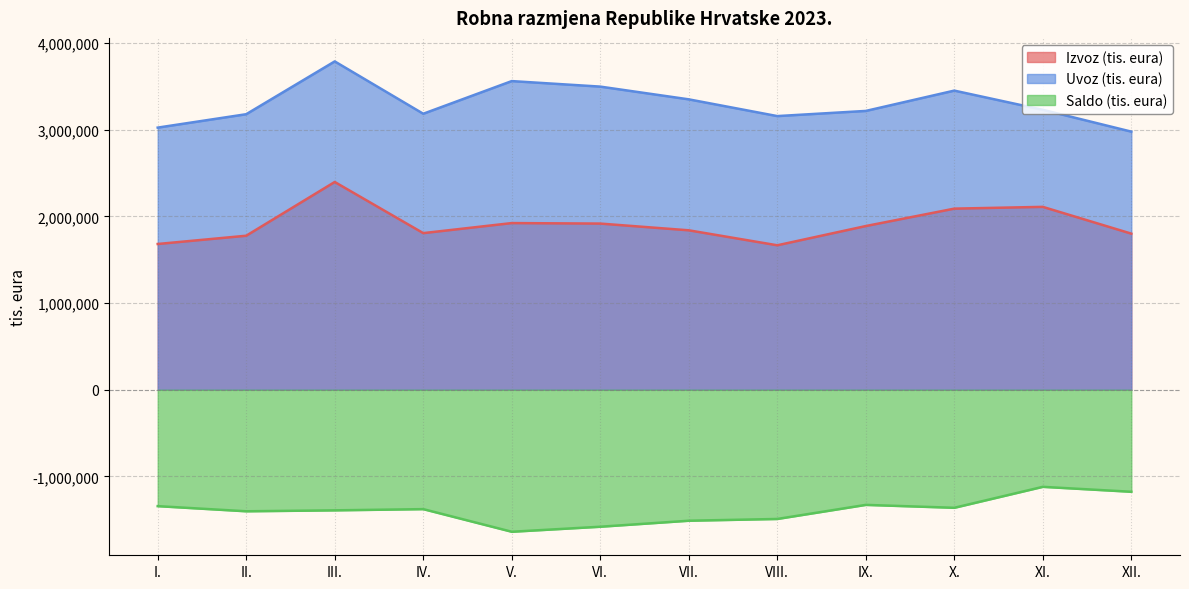

The value of Izvoz (tis. eura) at I. is 442558. True or false?

False